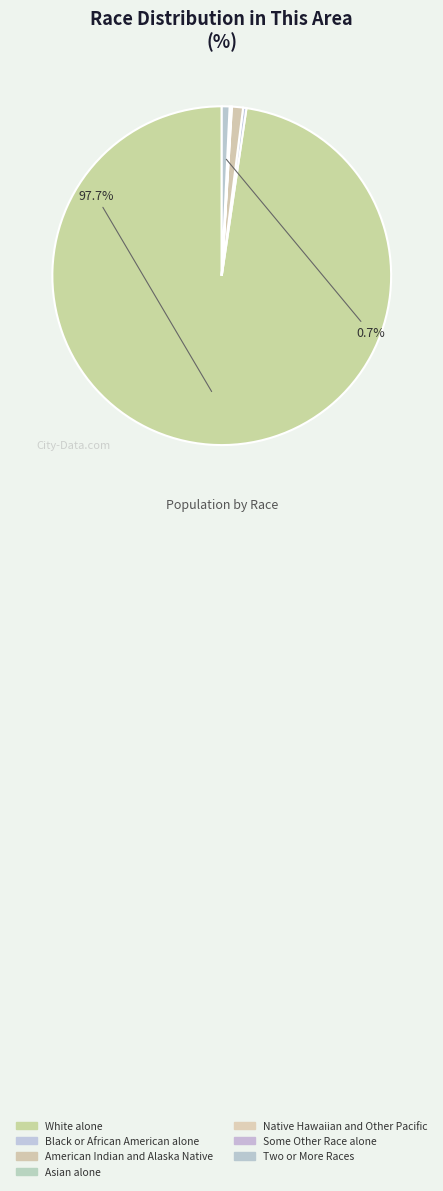

How many slices are in this pie chart?

7